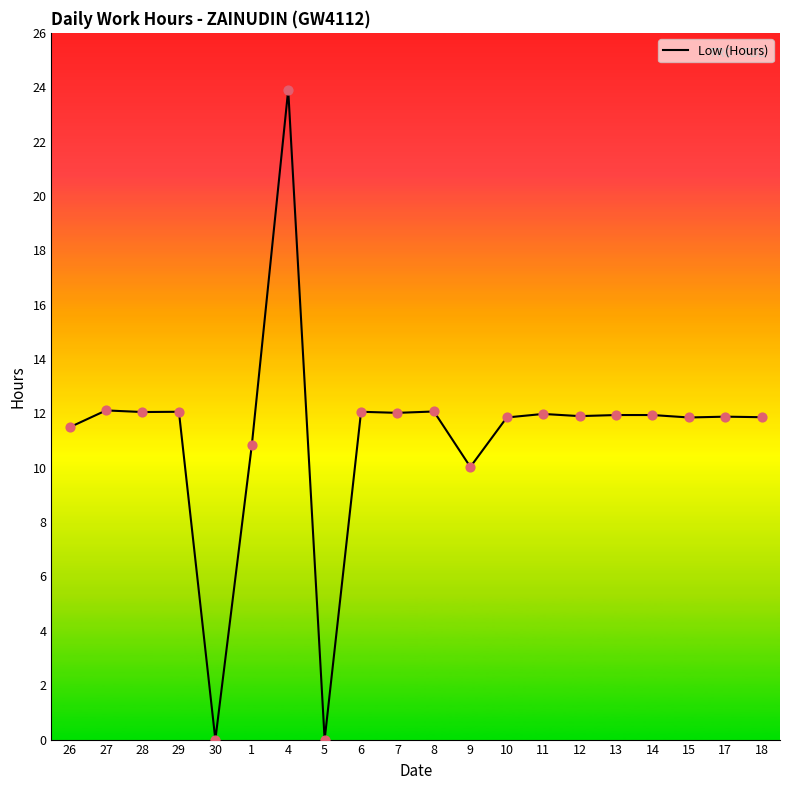

What is the ratio of the value at 10 to the value at 27?

1.0